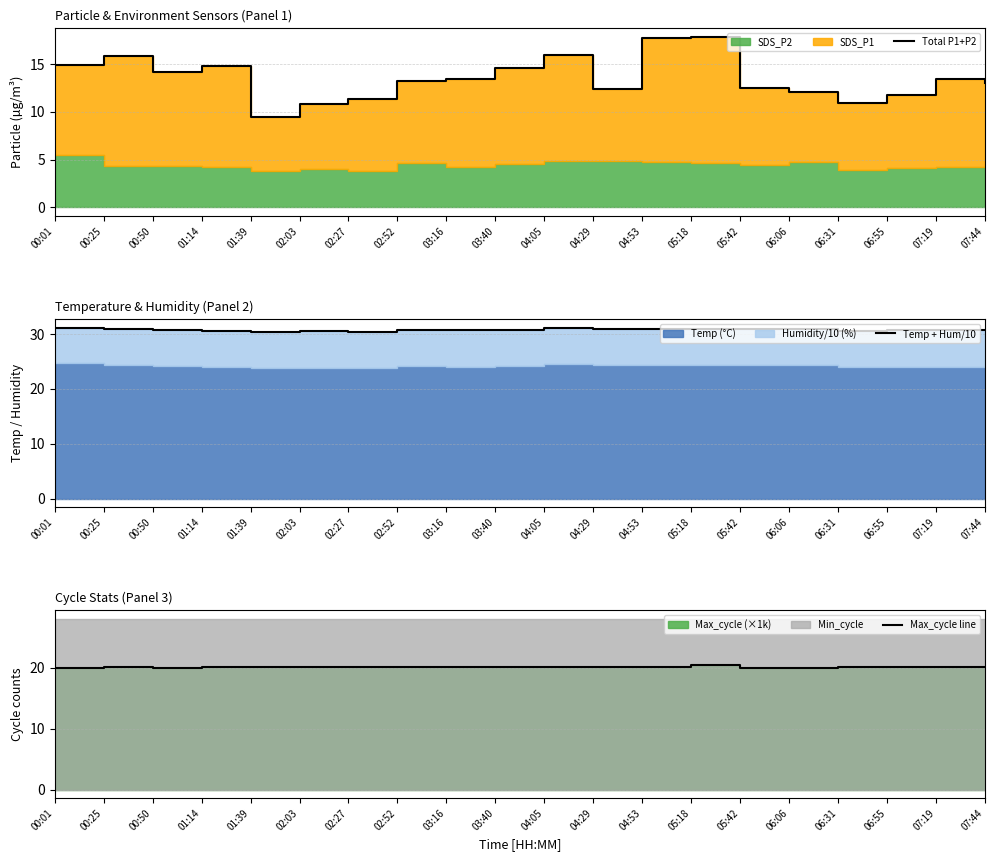

What is the lowest value of the Total P1+P2 series?

9.4